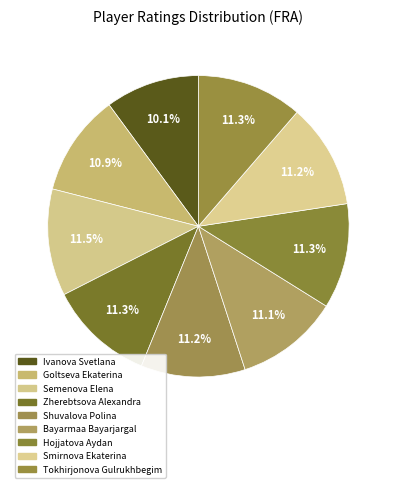

Count the number of slices in the pie.

9